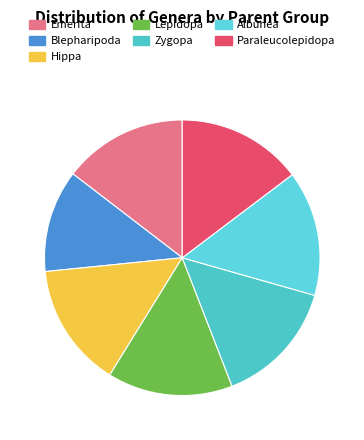

Does any single category account for the majority?

No